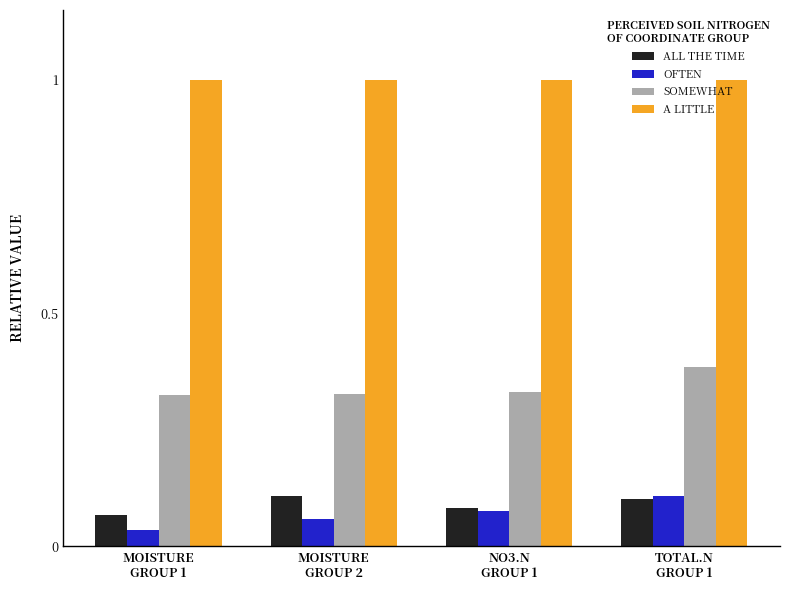

How many categories are shown in the chart?

4